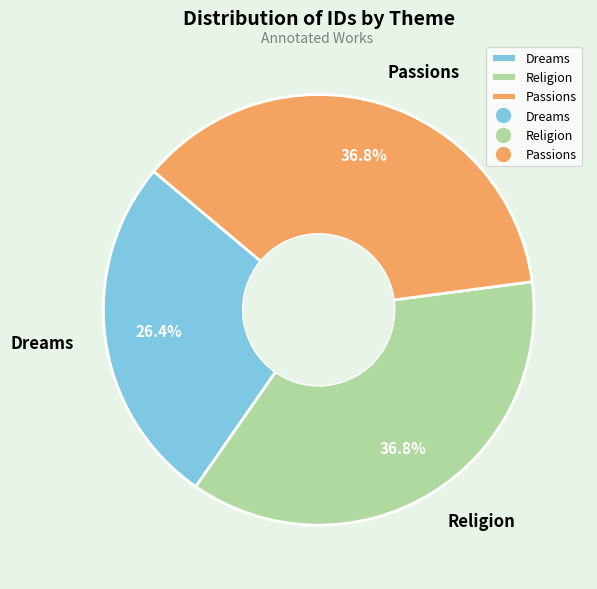

Is Passions the majority of the pie?

No